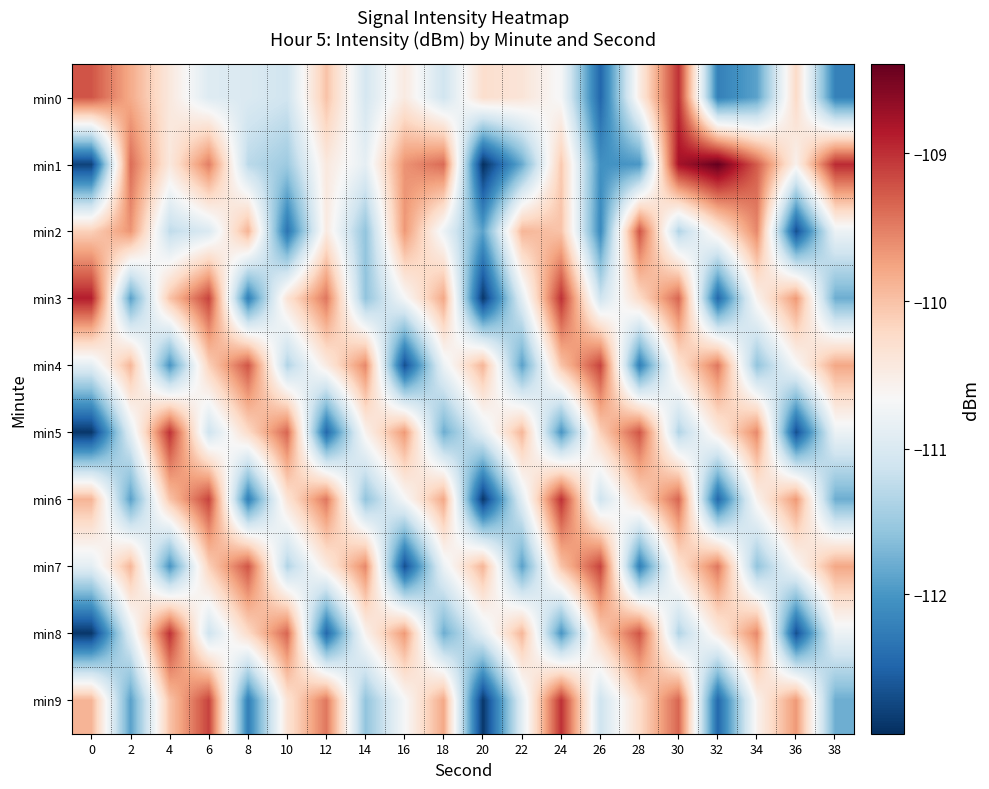

Reading left to right, list all the values displayed in this chart.

min0: 0=-109.2	2=-109.8	4=-110.4	6=-111.0	8=-111.0	10=-111.1	12=-110.0	14=-111.1	16=-110.5	18=-111.1	20=-110.3	22=-110.4	24=-110.7	26=-112.5	28=-110.5	30=-109.0	32=-112.2	34=-111.9	36=-110.2	38=-112.2
min1: 0=-112.8	2=-109.4	4=-110.4	6=-109.5	8=-111.3	10=-111.5	12=-110.4	14=-110.9	16=-109.6	18=-109.4	20=-113.0	22=-111.8	24=-110.1	26=-112.1	28=-112.0	30=-108.8	32=-108.4	34=-109.3	36=-110.6	38=-109.0
min2: 0=-110.1	2=-109.7	4=-111.2	6=-111.0	8=-109.9	10=-112.3	12=-110.5	14=-111.6	16=-109.7	18=-110.8	20=-111.9	22=-109.9	24=-110.0	26=-112.1	28=-109.2	30=-111.3	32=-110.5	34=-109.6	36=-112.7	38=-110.8
min3: 0=-108.9	2=-111.9	4=-110.0	6=-109.1	8=-112.2	10=-110.3	12=-109.5	14=-111.6	16=-110.7	18=-109.8	20=-112.9	22=-110.9	24=-109.0	26=-111.1	28=-110.2	30=-109.3	32=-112.5	34=-110.6	36=-109.7	38=-111.8
min4: 0=-110.9	2=-109.9	4=-112.0	6=-110.1	8=-109.2	10=-111.3	12=-110.5	14=-109.6	16=-112.7	18=-110.8	20=-109.9	22=-111.9	24=-110.0	26=-109.1	28=-112.2	30=-110.3	32=-109.5	34=-111.6	36=-110.7	38=-109.8
min5: 0=-112.9	2=-110.9	4=-109.0	6=-111.1	8=-110.2	10=-109.3	12=-112.5	14=-110.6	16=-109.7	18=-111.8	20=-110.9	22=-109.9	24=-112.0	26=-110.1	28=-109.2	30=-111.3	32=-110.5	34=-109.6	36=-112.7	38=-110.8
min6: 0=-109.9	2=-111.9	4=-110.0	6=-109.1	8=-112.2	10=-110.3	12=-109.5	14=-111.6	16=-110.7	18=-109.8	20=-112.9	22=-110.9	24=-109.0	26=-111.1	28=-110.2	30=-109.3	32=-112.5	34=-110.6	36=-109.7	38=-111.8
min7: 0=-110.9	2=-109.9	4=-112.0	6=-110.1	8=-109.2	10=-111.3	12=-110.5	14=-109.6	16=-112.7	18=-110.8	20=-109.9	22=-111.9	24=-110.0	26=-109.1	28=-112.2	30=-110.3	32=-109.5	34=-111.6	36=-110.7	38=-109.8
min8: 0=-112.9	2=-110.9	4=-109.0	6=-111.1	8=-110.2	10=-109.3	12=-112.5	14=-110.6	16=-109.7	18=-111.8	20=-110.9	22=-109.9	24=-112.0	26=-110.1	28=-109.2	30=-111.3	32=-110.5	34=-109.6	36=-112.7	38=-110.8
min9: 0=-109.9	2=-111.9	4=-110.0	6=-109.1	8=-112.2	10=-110.3	12=-109.5	14=-111.6	16=-110.7	18=-109.8	20=-112.9	22=-110.9	24=-109.0	26=-111.1	28=-110.2	30=-109.3	32=-112.5	34=-110.6	36=-109.7	38=-111.8